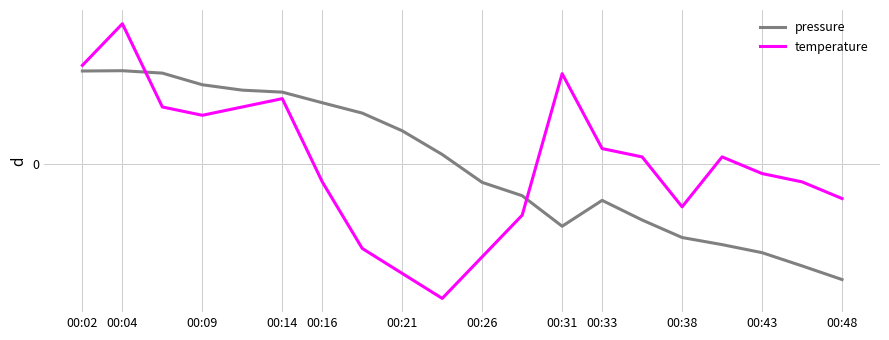

Does the chart display data point markers on the line(s)?

No